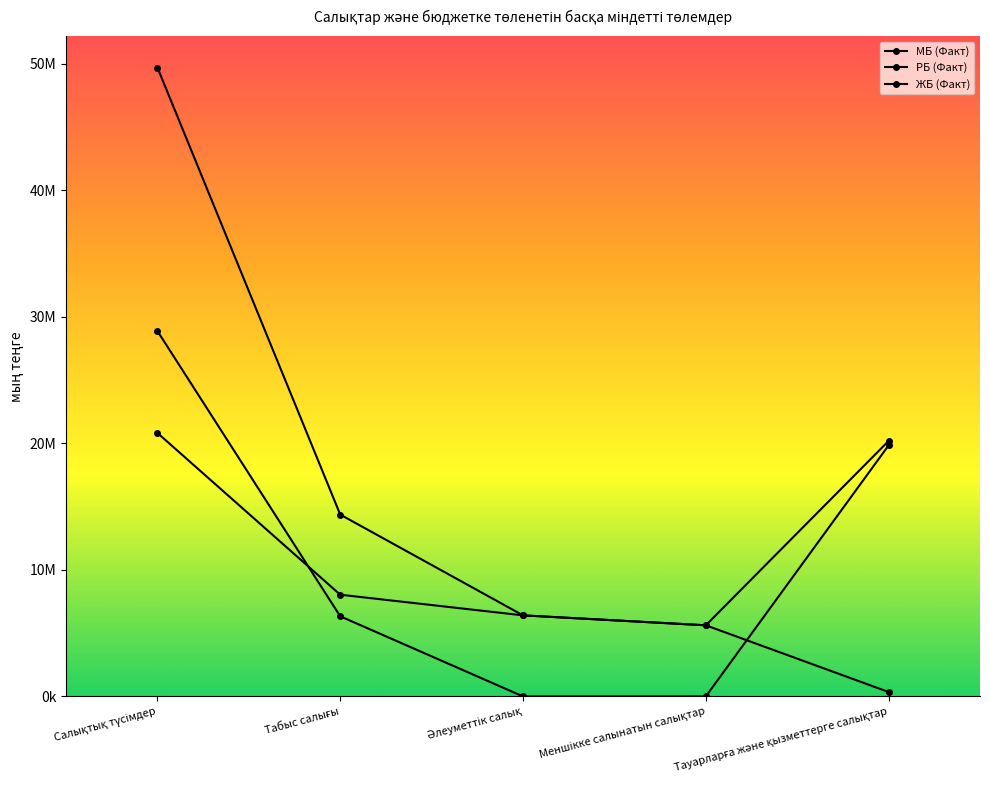

What is the greatest value displayed?

49683018